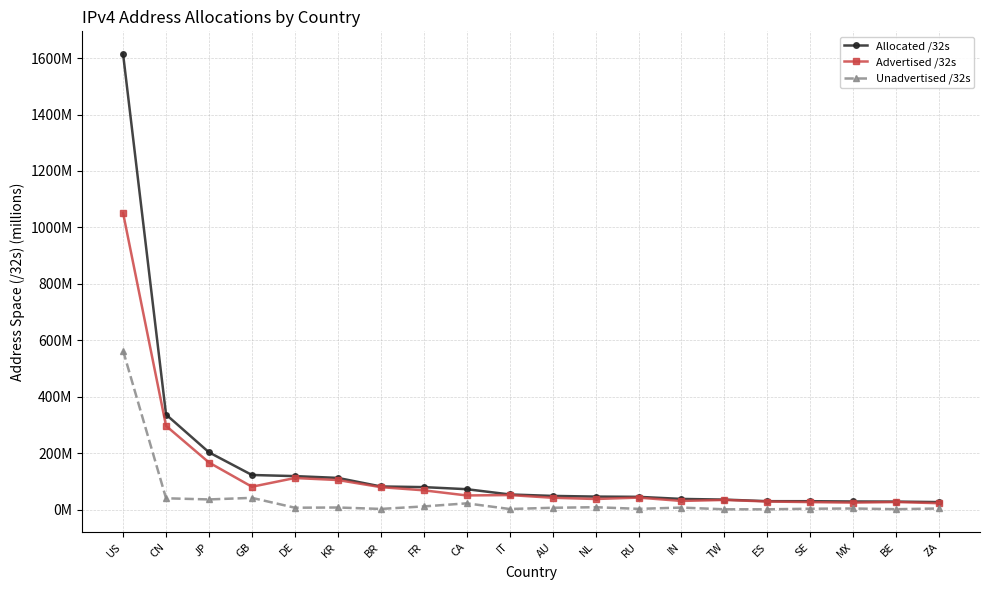

True or false: Advertised /32s and Allocated /32s cross at least once.

False